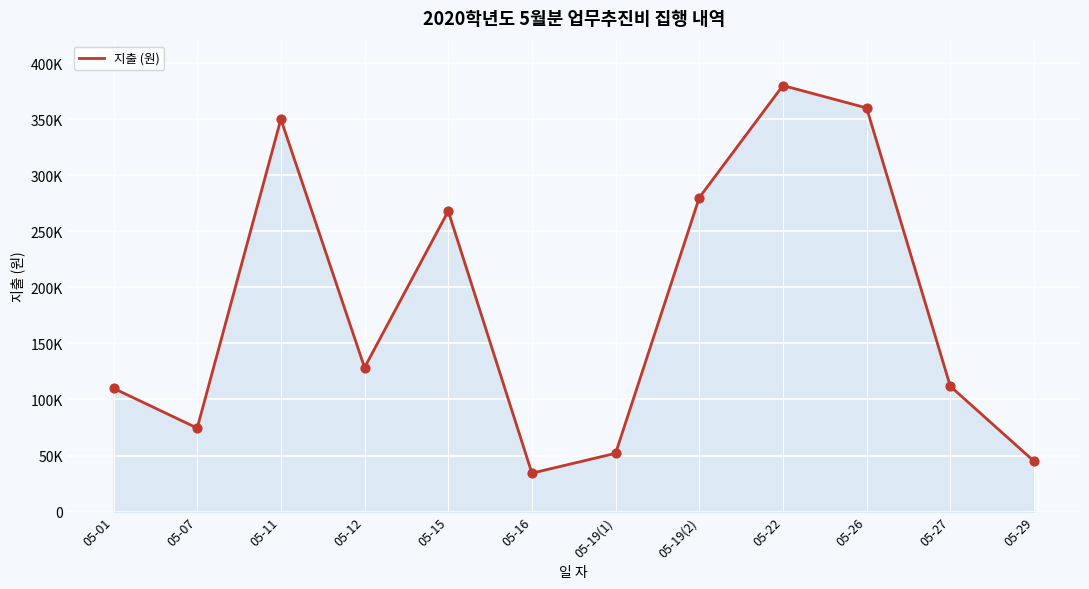

What is the change in value from 05-22 to 05-27?

-268200